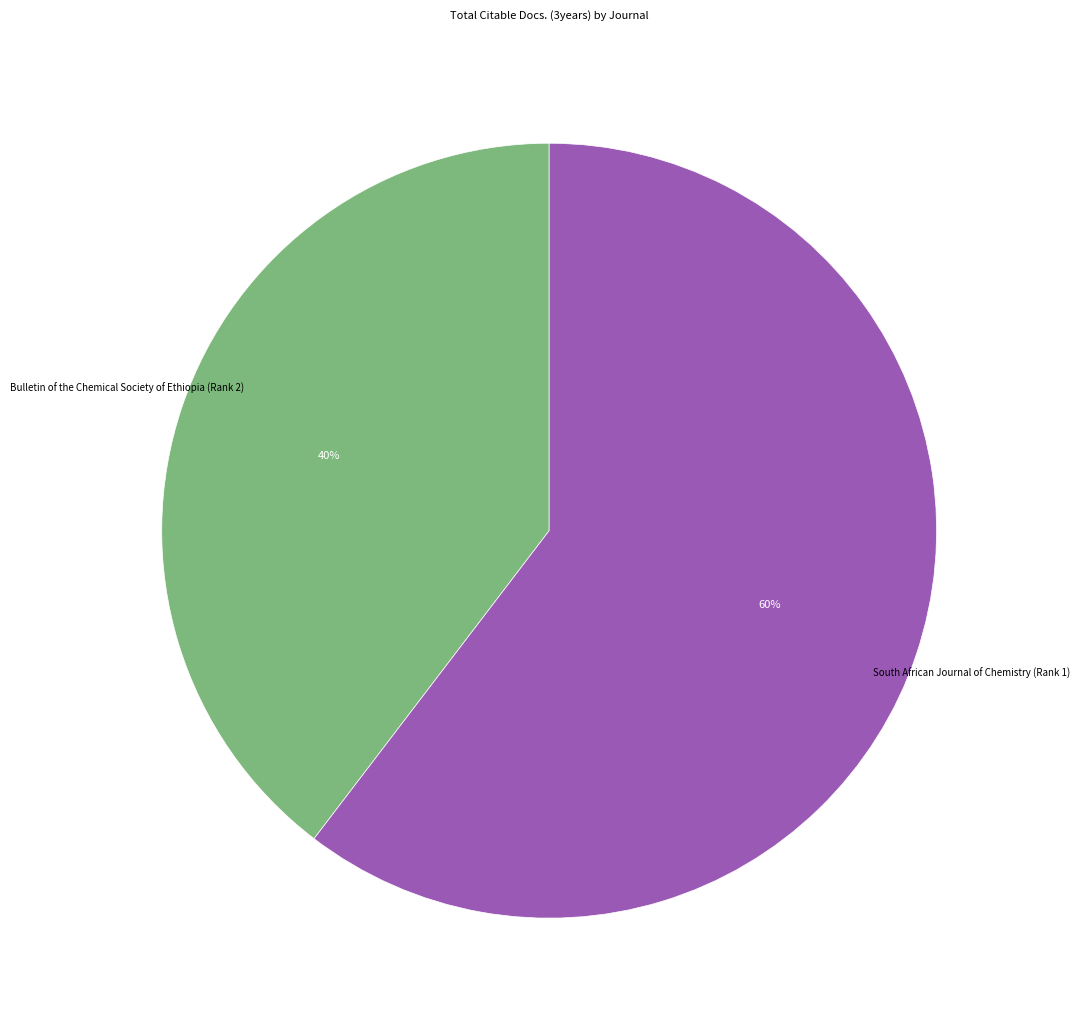

Is there any slice that represents more than half of the pie?

Yes